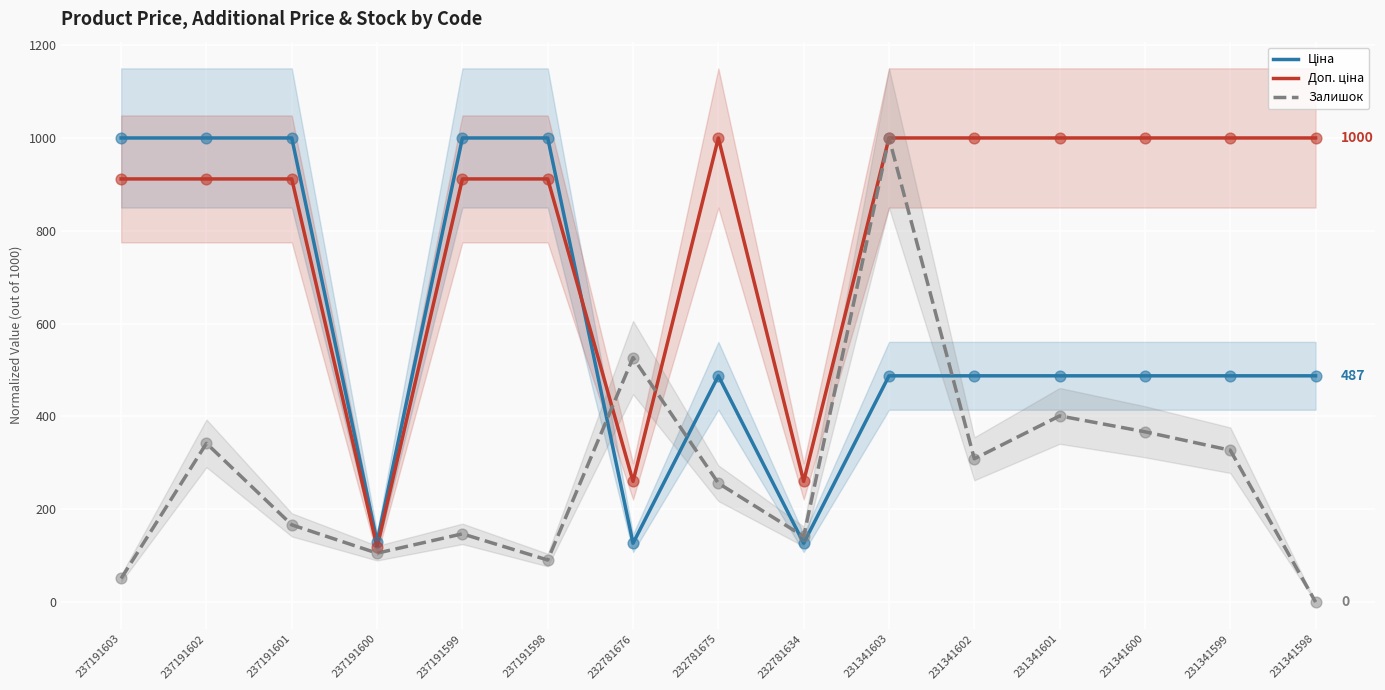

At which category is the sum across all series the highest?

231341603